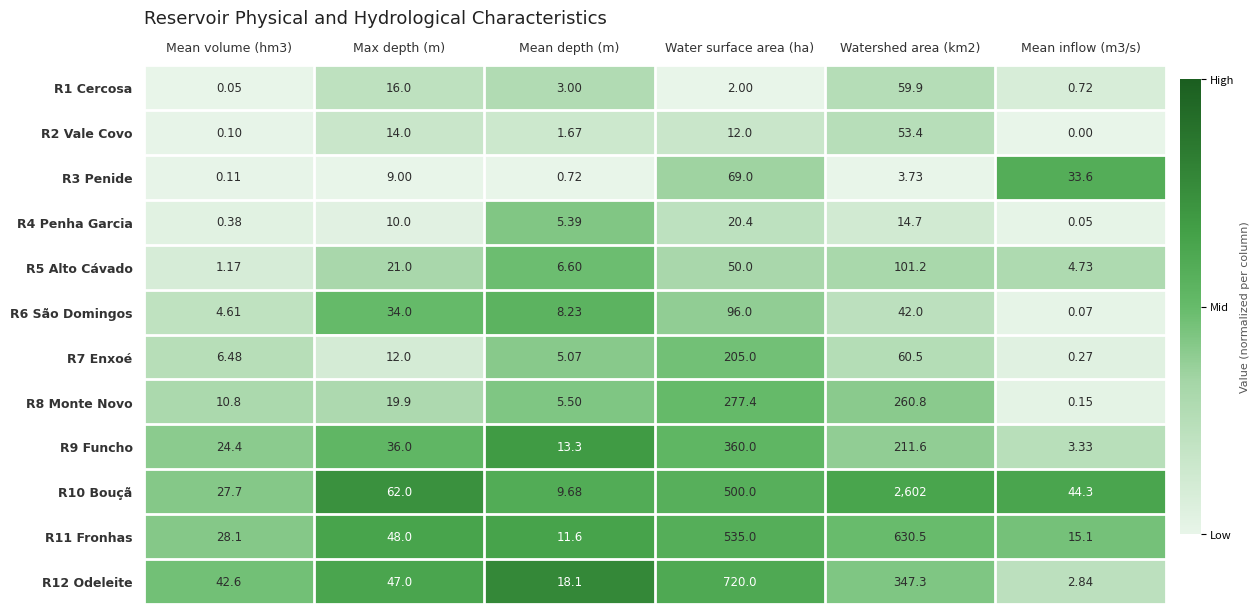

Is the value of R2 Vale Covo at Mean volume (hm3) greater than the value of R7 Enxoé at Max depth (m)?

No